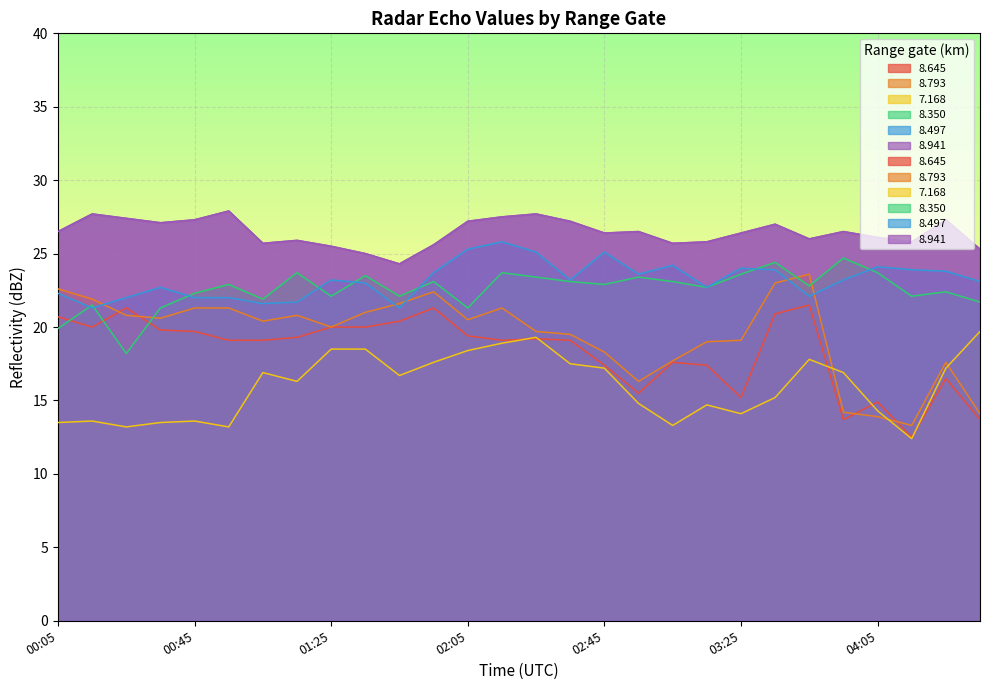

How many series are shown in this chart?

6